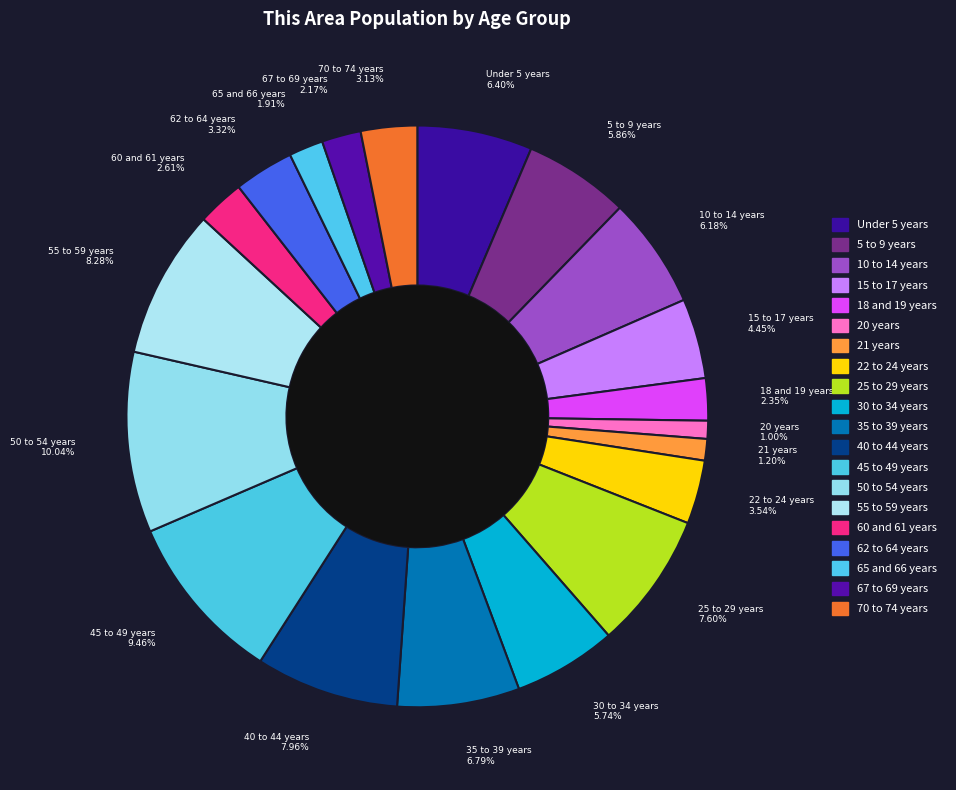

How many segments does this pie chart have?

20